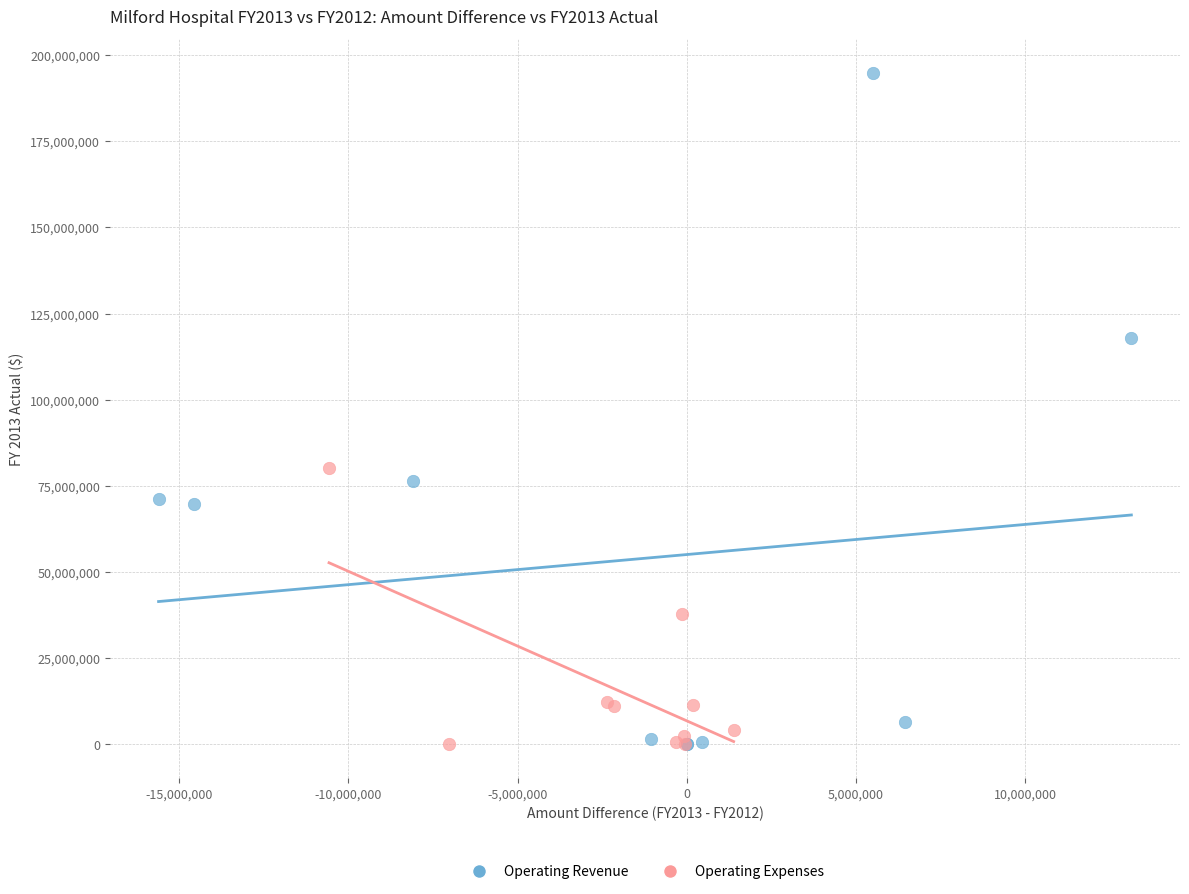

Which series reaches the maximum Y coordinate?

Operating Revenue